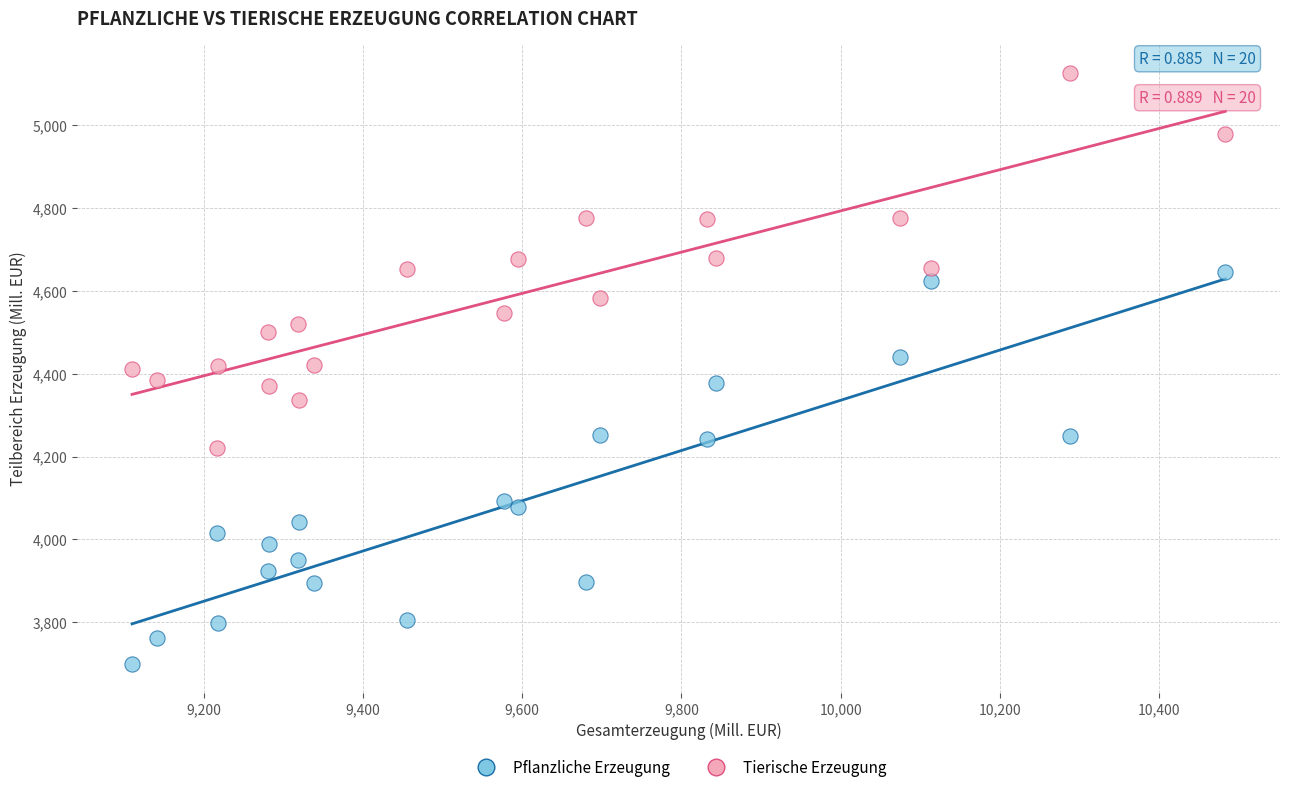

Which series reaches the maximum Y coordinate?

Tierische Erzeugung